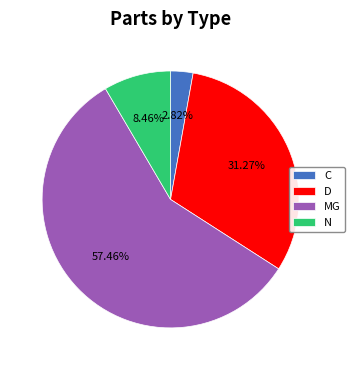

Which category has the biggest portion of the pie?

MG